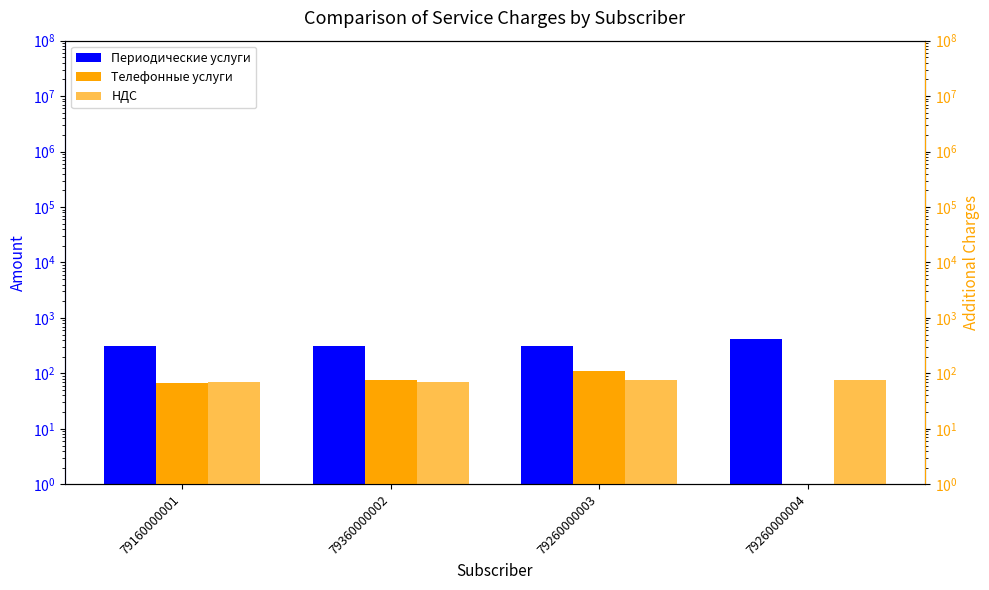

Between 79260000004 and 79160000001, which is larger?

79260000004